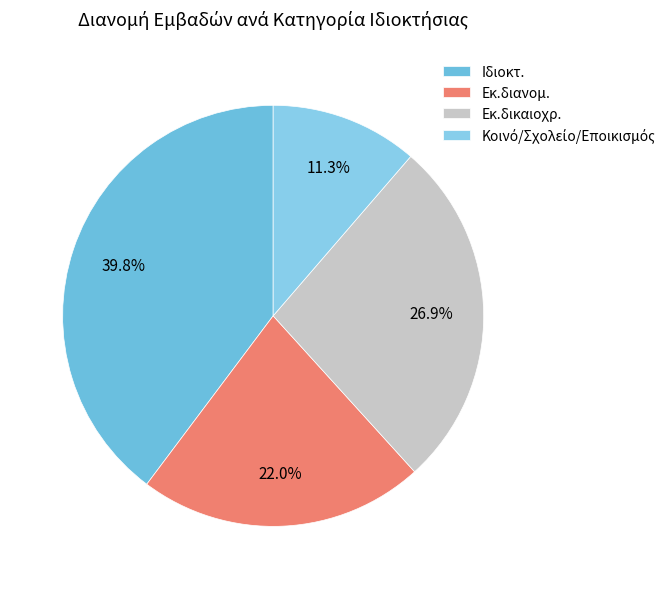

Which category has the biggest portion of the pie?

Ιδιοκτ.